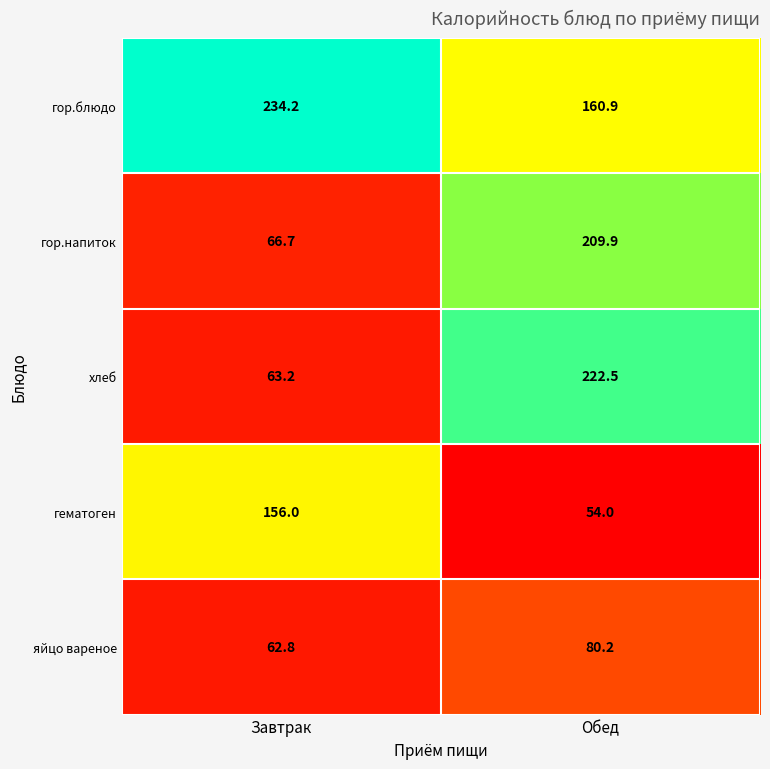

What is the average value of the гор.блюдо series?

197.6